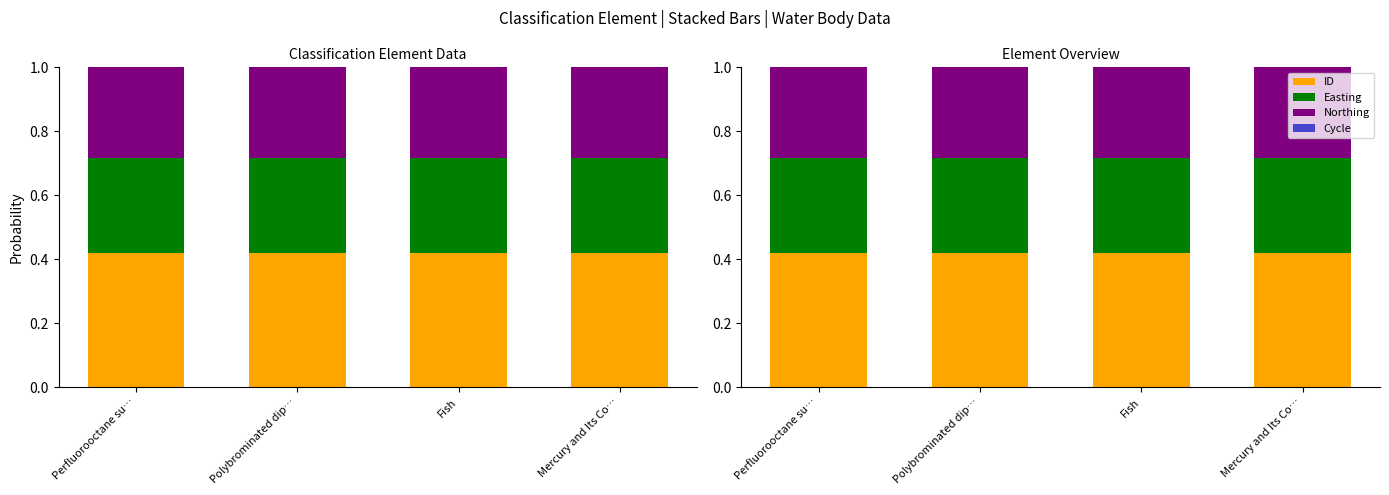

Which series has the largest range (max minus min)?

ID